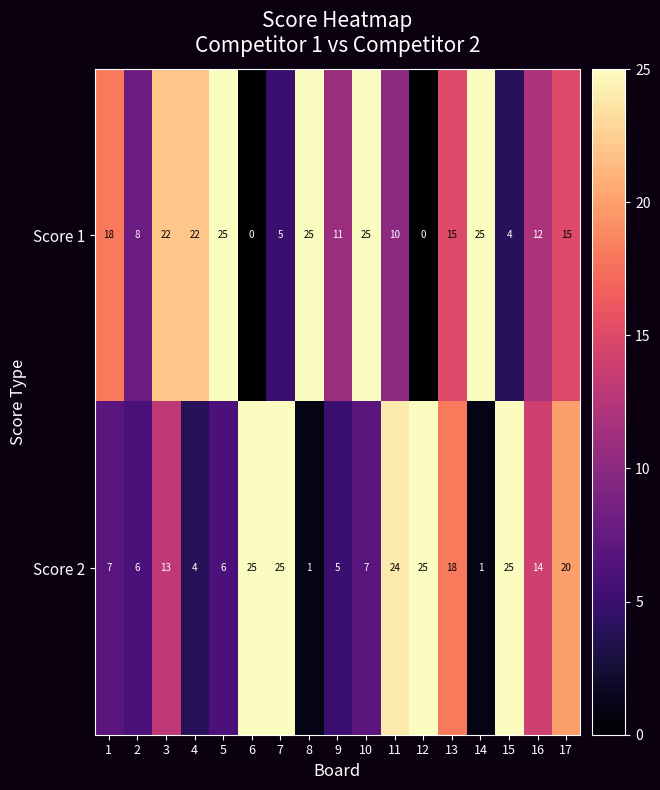

How many distinct data groups are displayed?

2